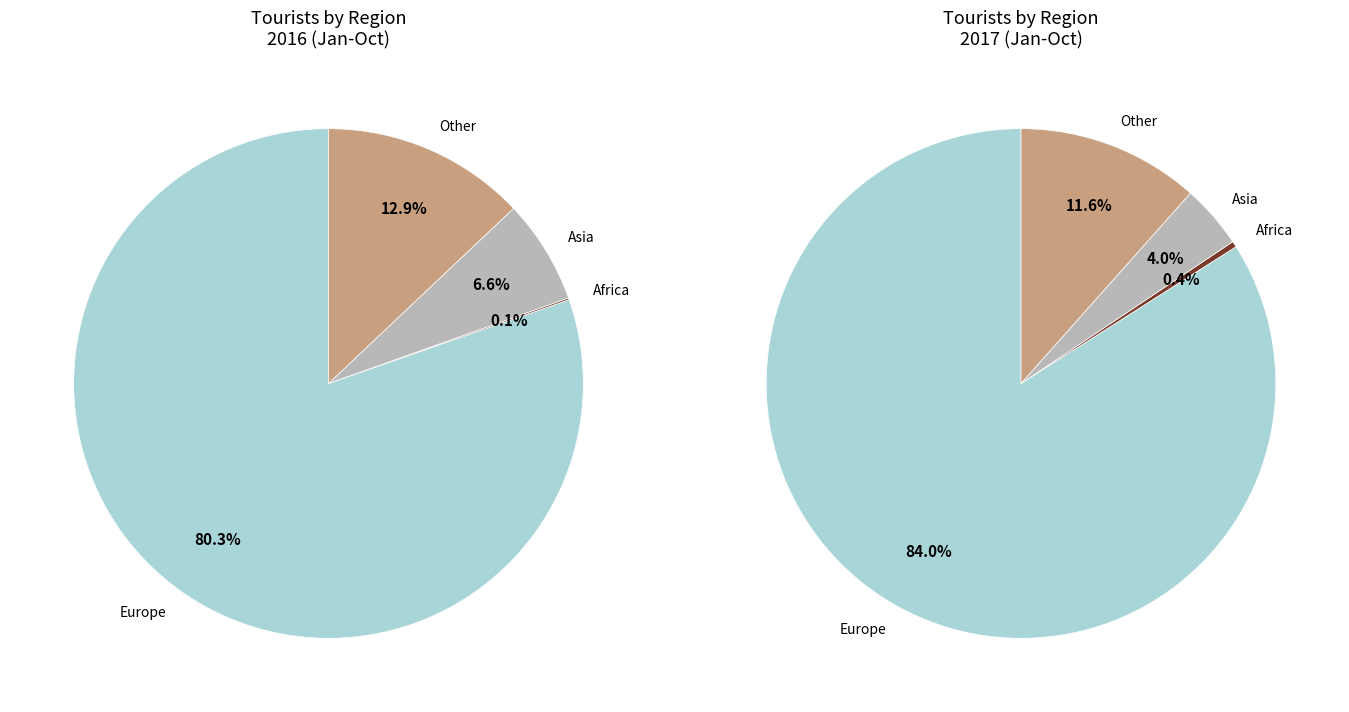

To the nearest percent, what percentage of the pie is Other?

13%